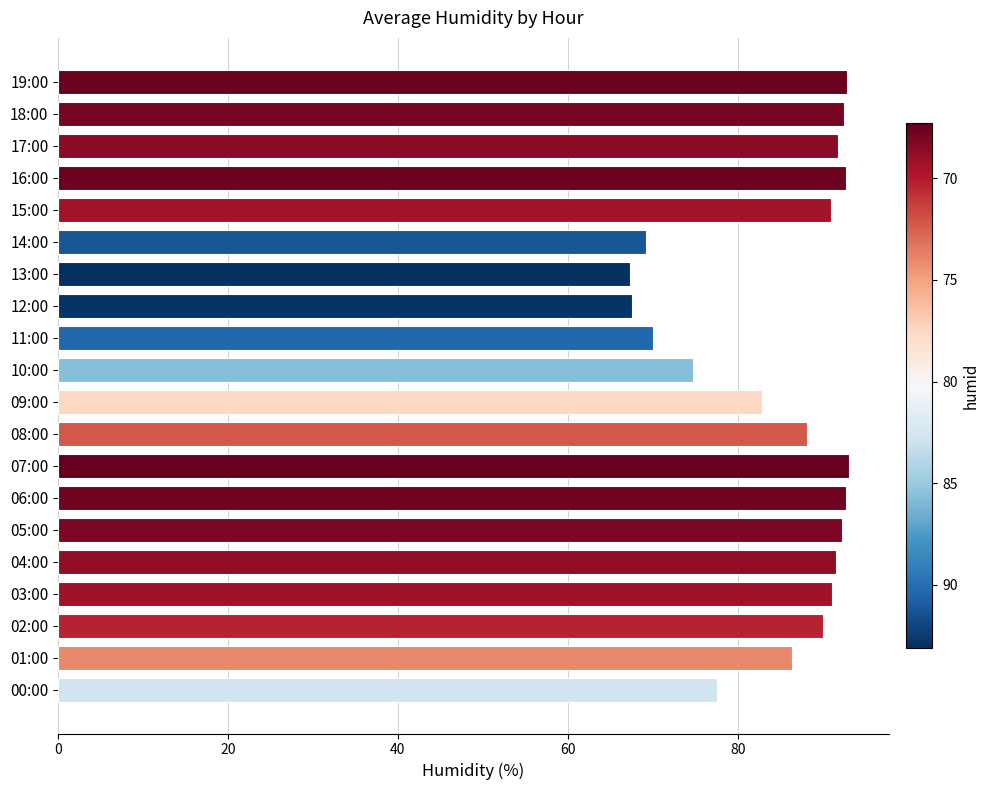

The chart shows a value of 67.6 at 12:00. True or false?

True